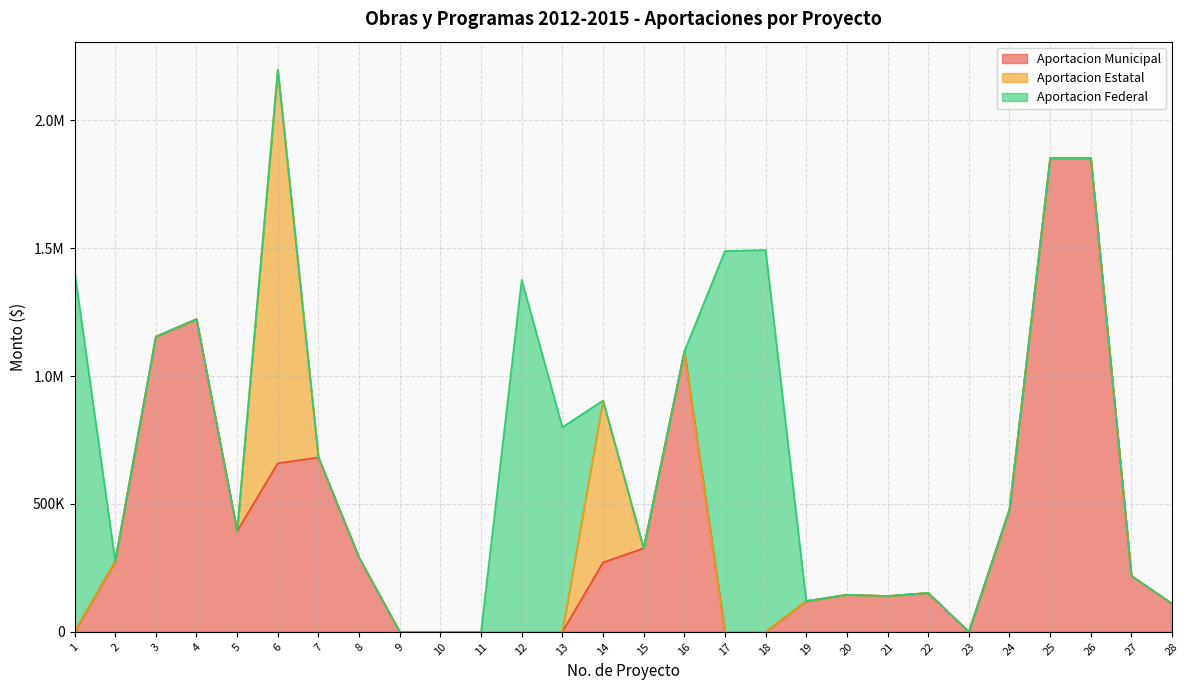

How many lines are shown in the chart?

3